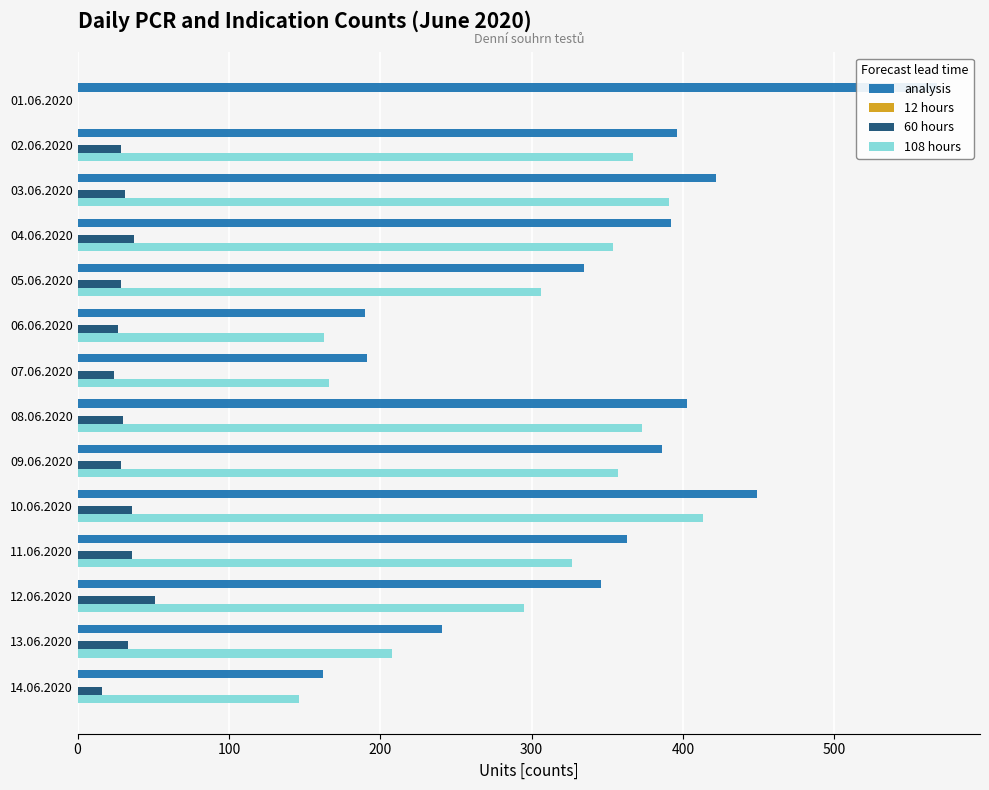

How many values in the 60 hours series exceed 30?

6